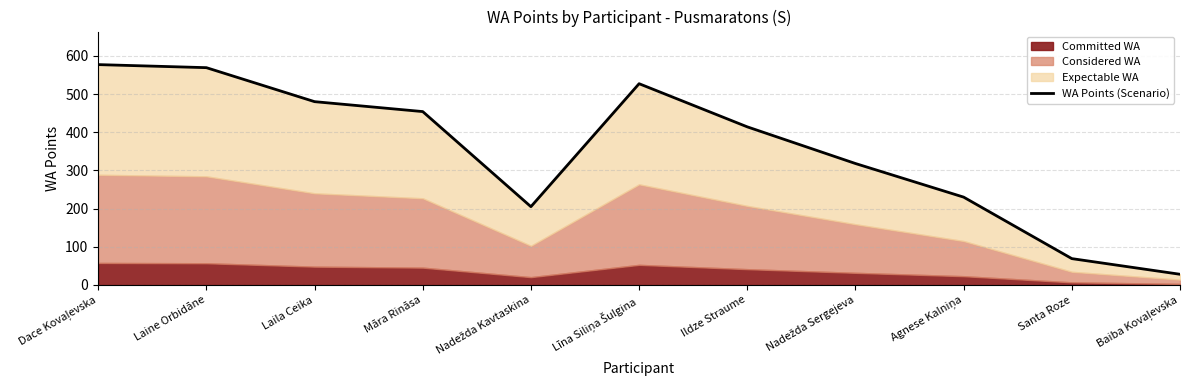

How many interior local peaks (higher than both neighbors) does the data have?

1